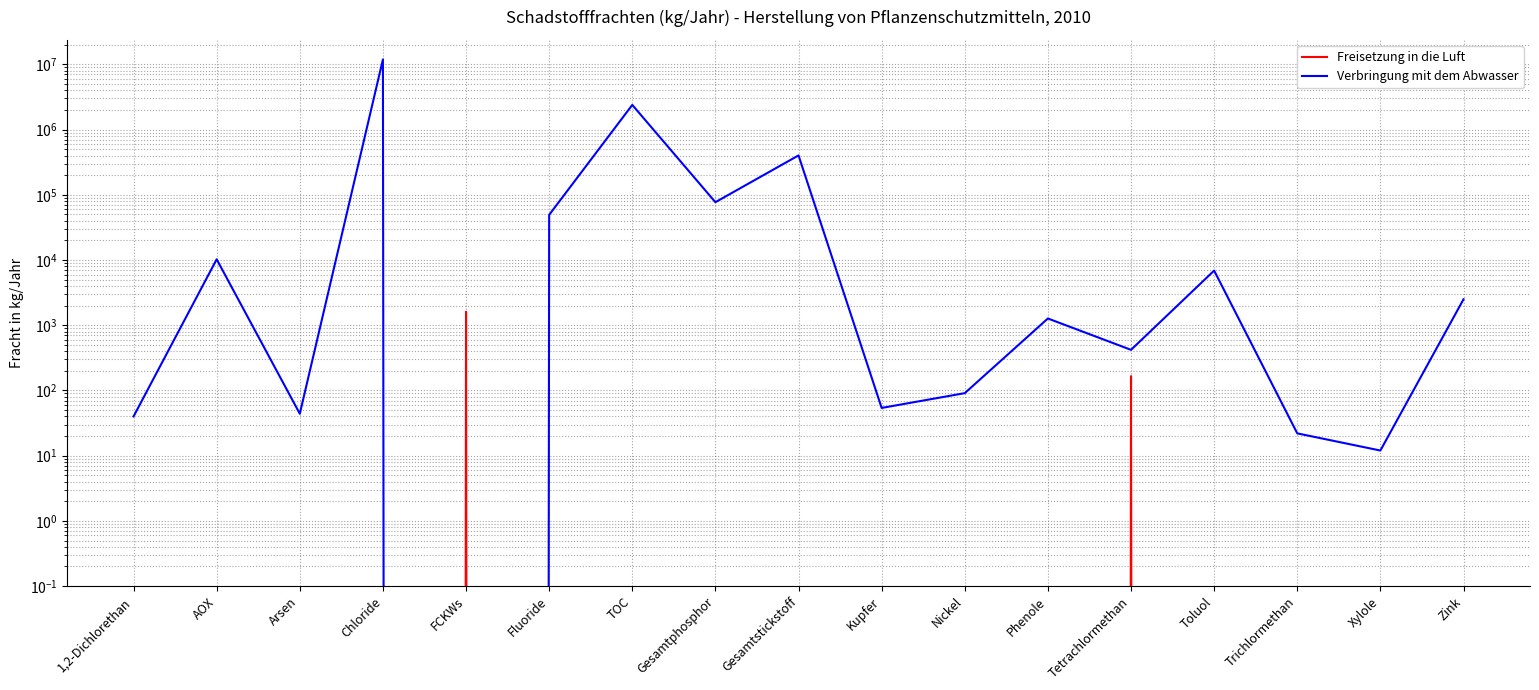

What position from the right is Xylole?

2